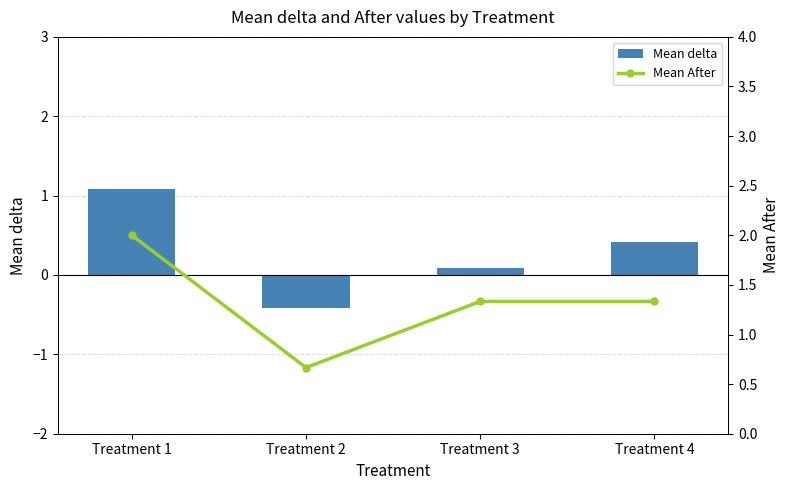

At which label does Mean After reach its minimum?

Treatment 2